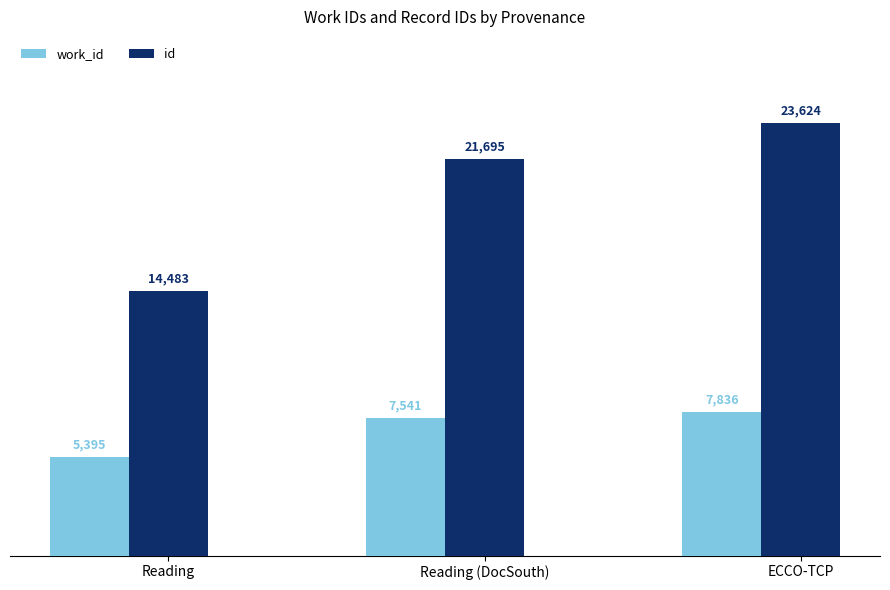

Which category has the lowest value in the id series?

Reading